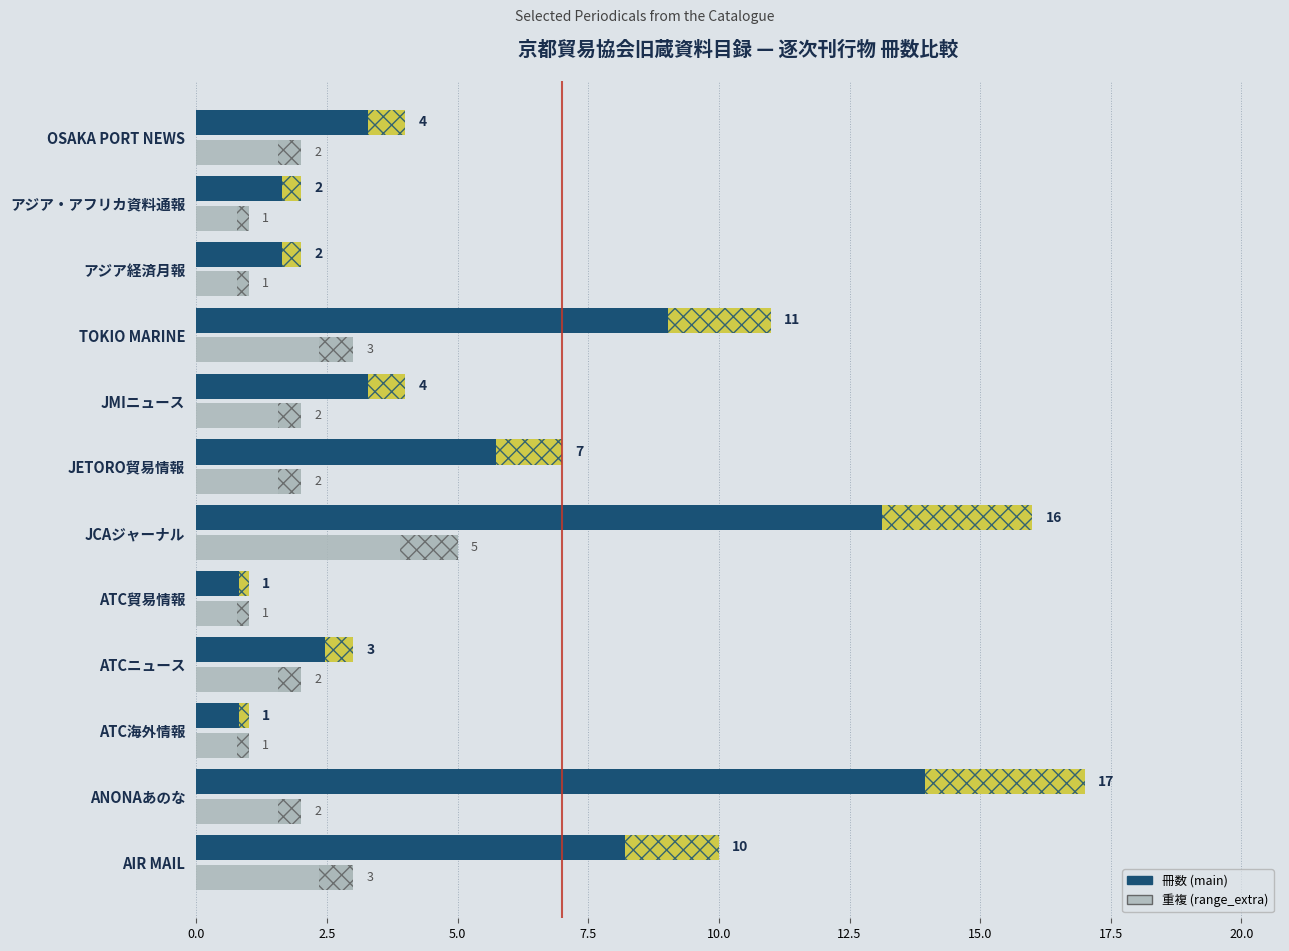

List the series in order of their overall mean, lowest first.

重複 (range_extra), 冊数 (main)